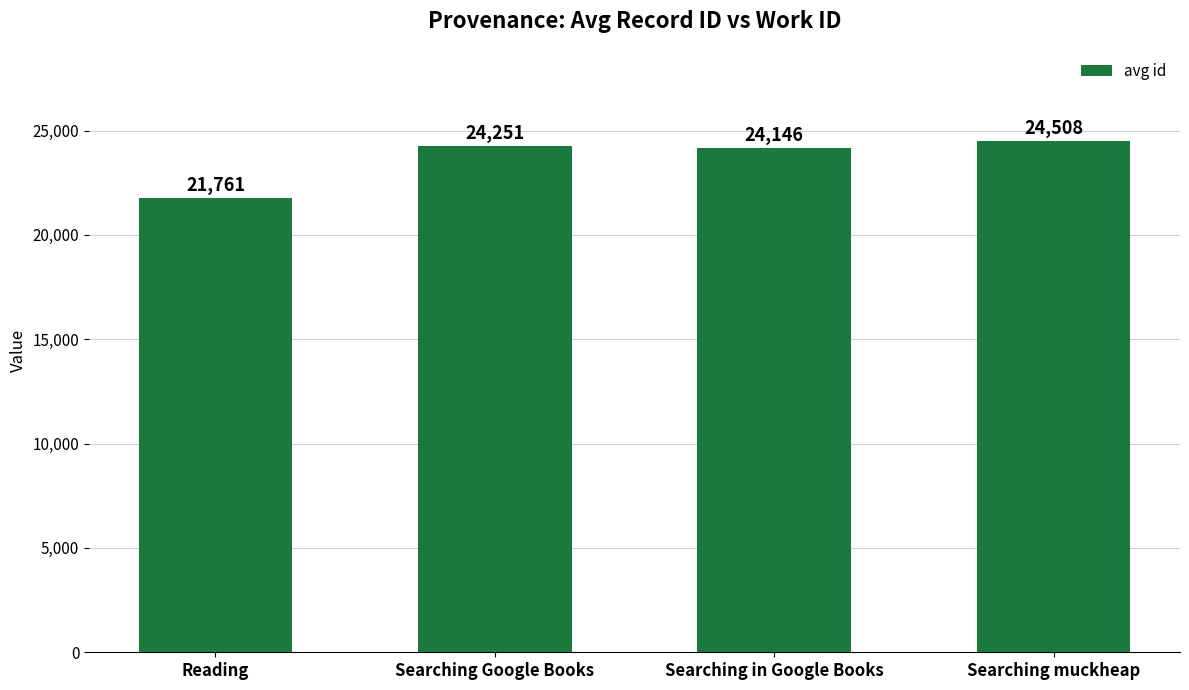

Is it true that the value at Searching muckheap is 24508?

True